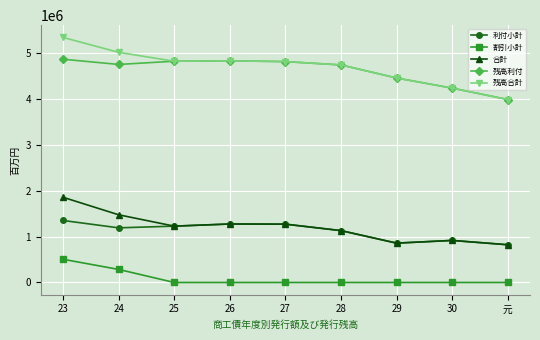

Where does the 残高利付 series first go above 4754780?

23